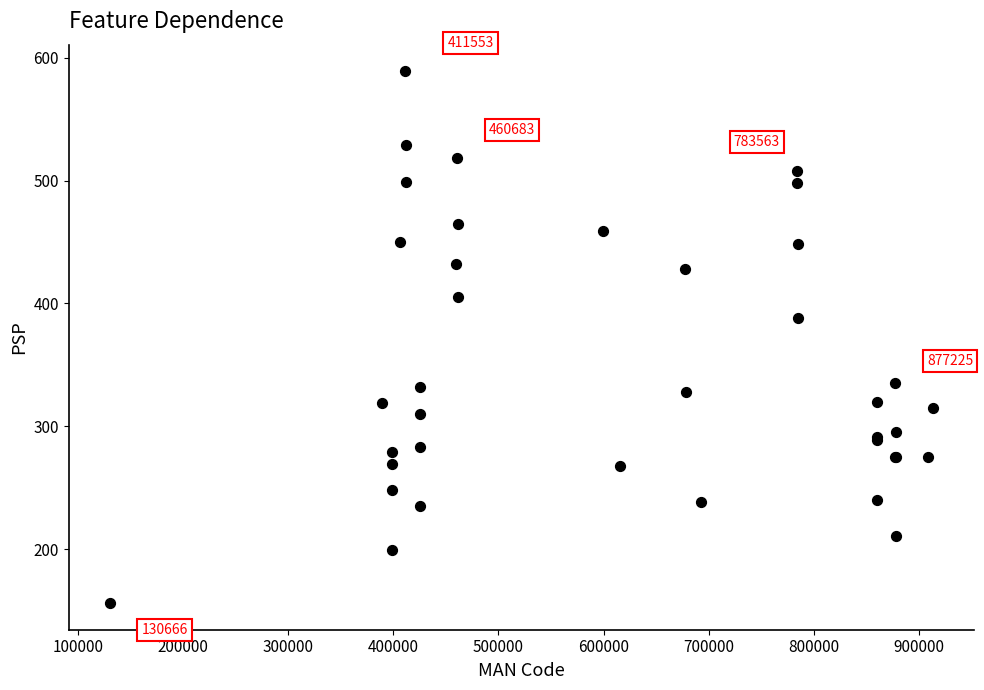

What Y value in the scatter plot is closest to 372?

388